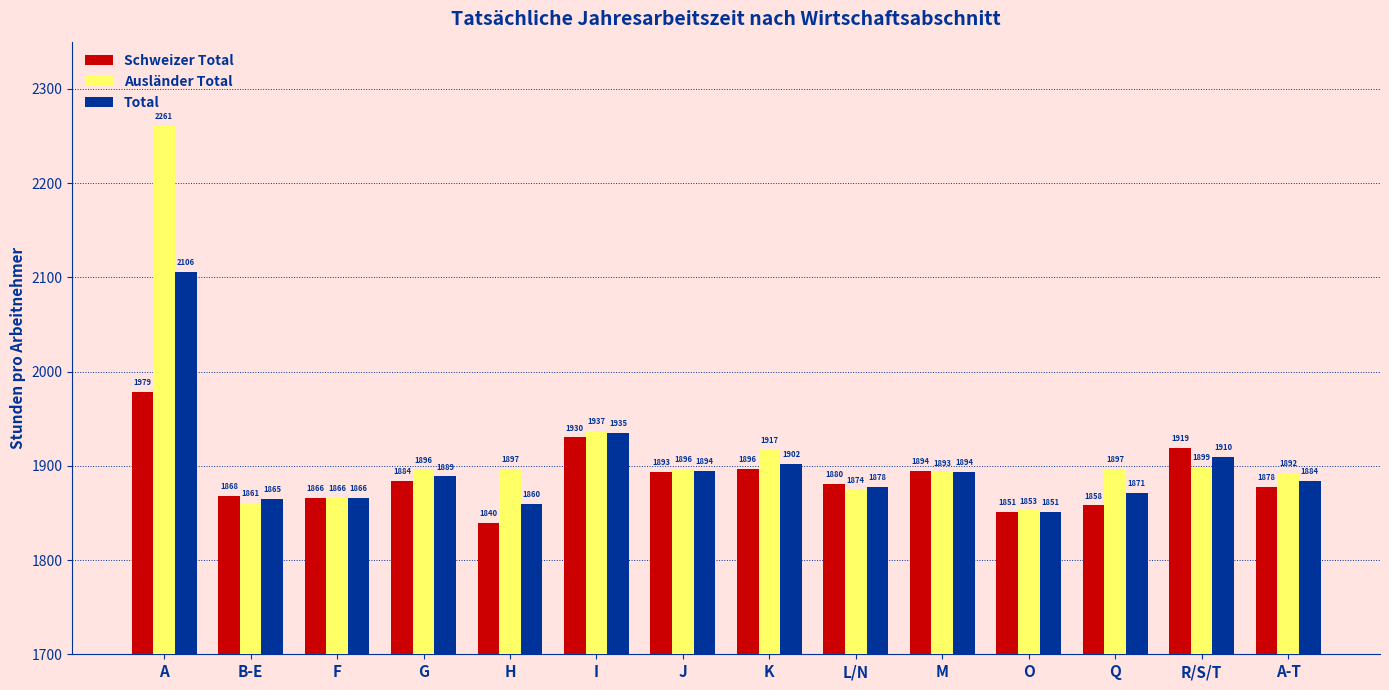

Rank the categories by Schweizer Total value from highest to lowest.

A, I, R/S/T, K, M, J, G, L/N, A-T, B-E, F, Q, O, H